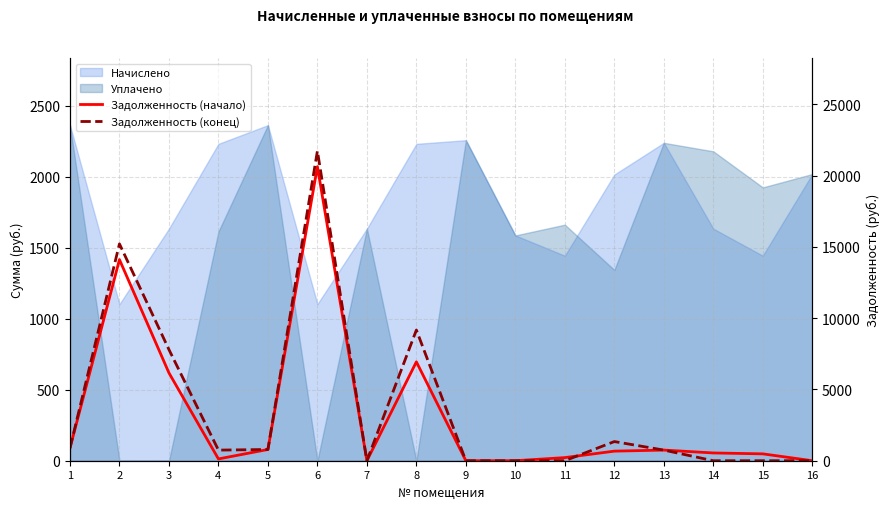

True or false: Задолженность (конец) has more than 1 interior local peaks.

True